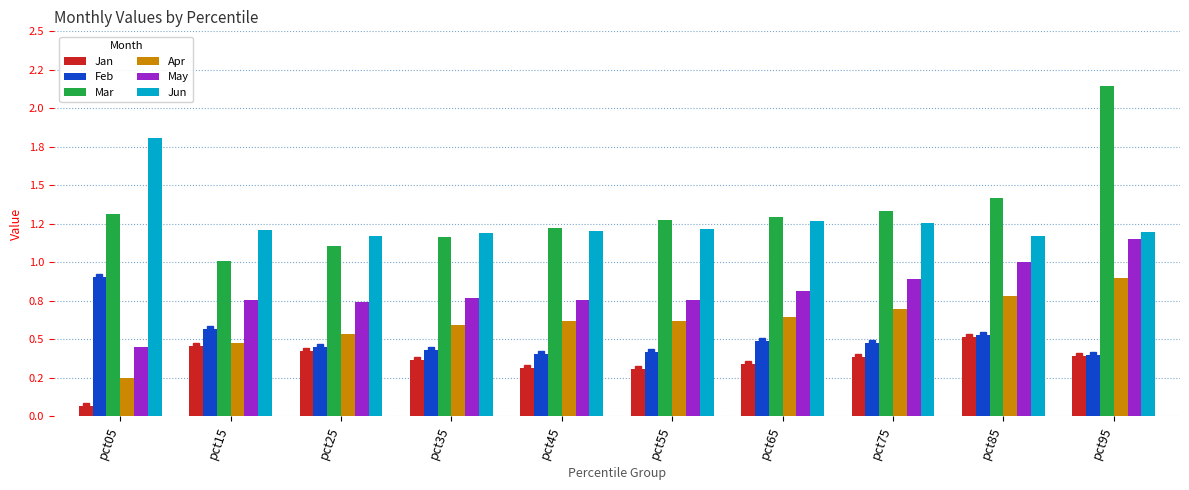

At which category is the sum across all series the highest?

pct95